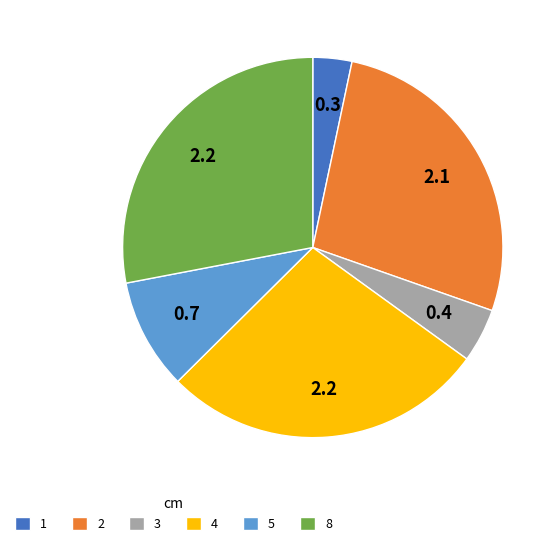

Is there a majority slice in this chart?

No